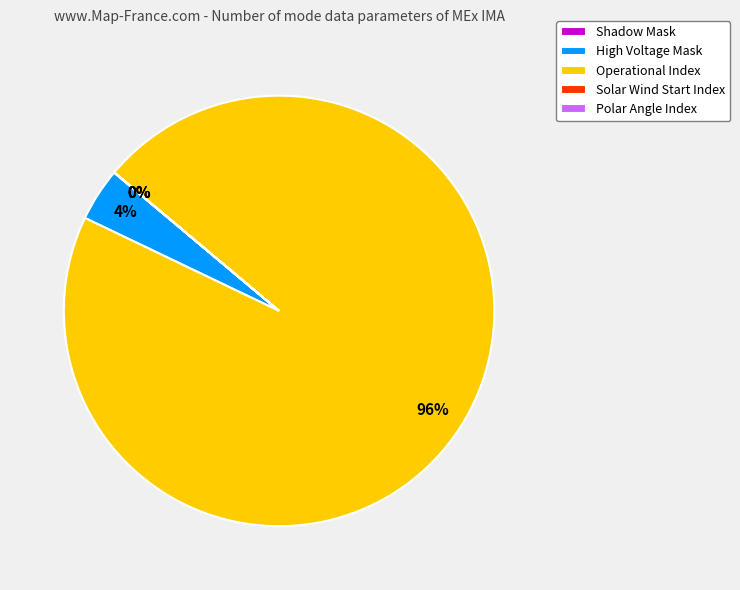

What is the majority slice?

Operational Index